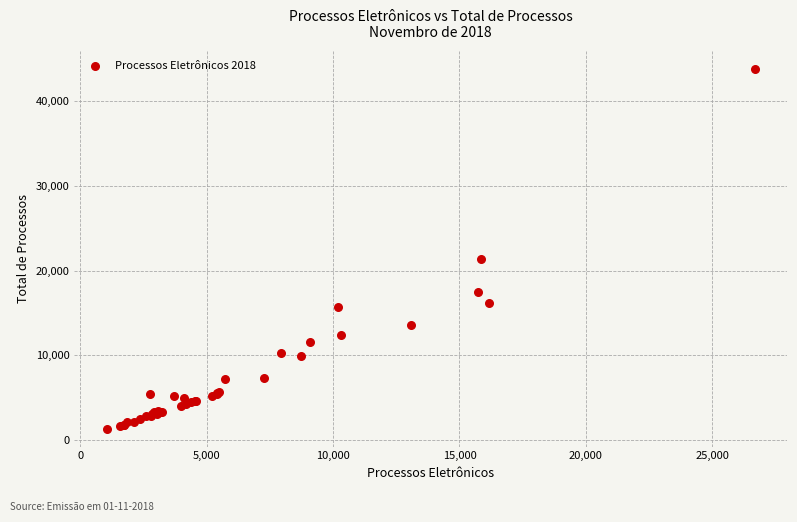

What Y value in the scatter plot is closest to 22568?

21352